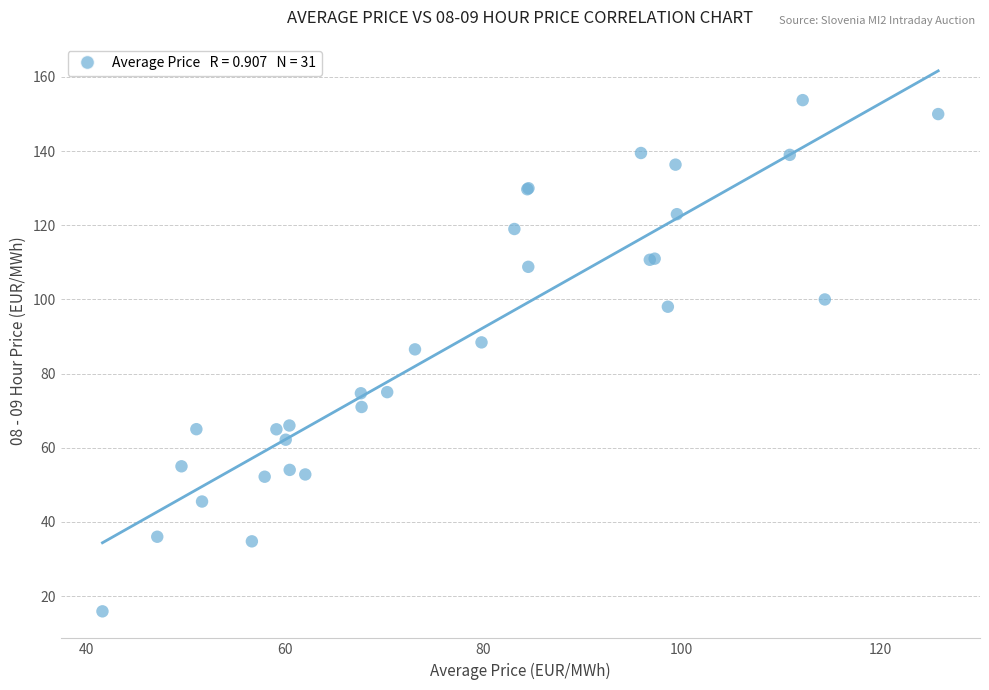

What Y value in the scatter plot is closest to 84?

86.5